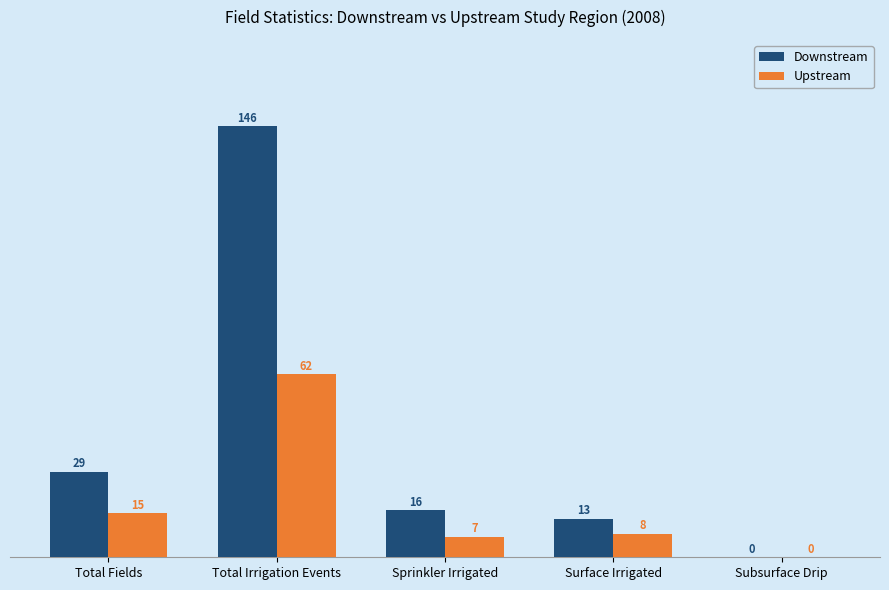

Which series has the largest total across all categories?

Downstream